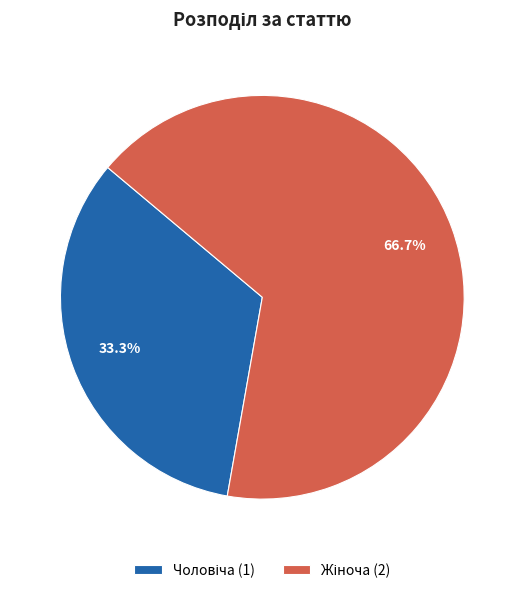

What is the change in value from Чоловіча to Жіноча?

+1